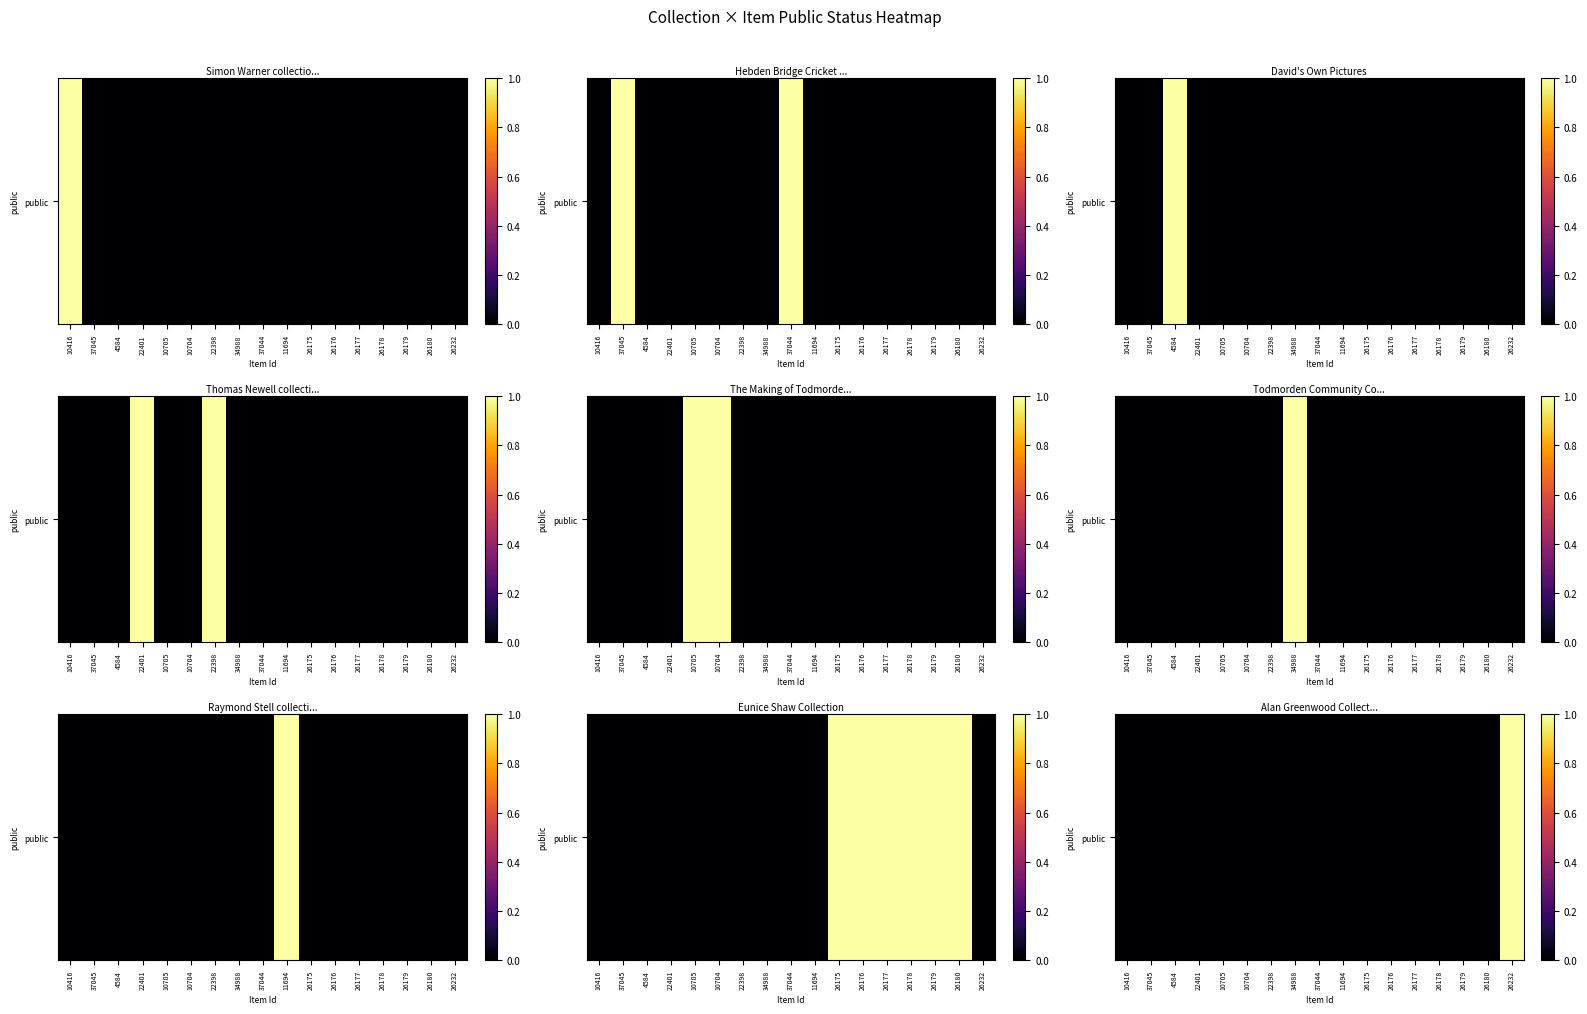

How many data points does each series have?

17